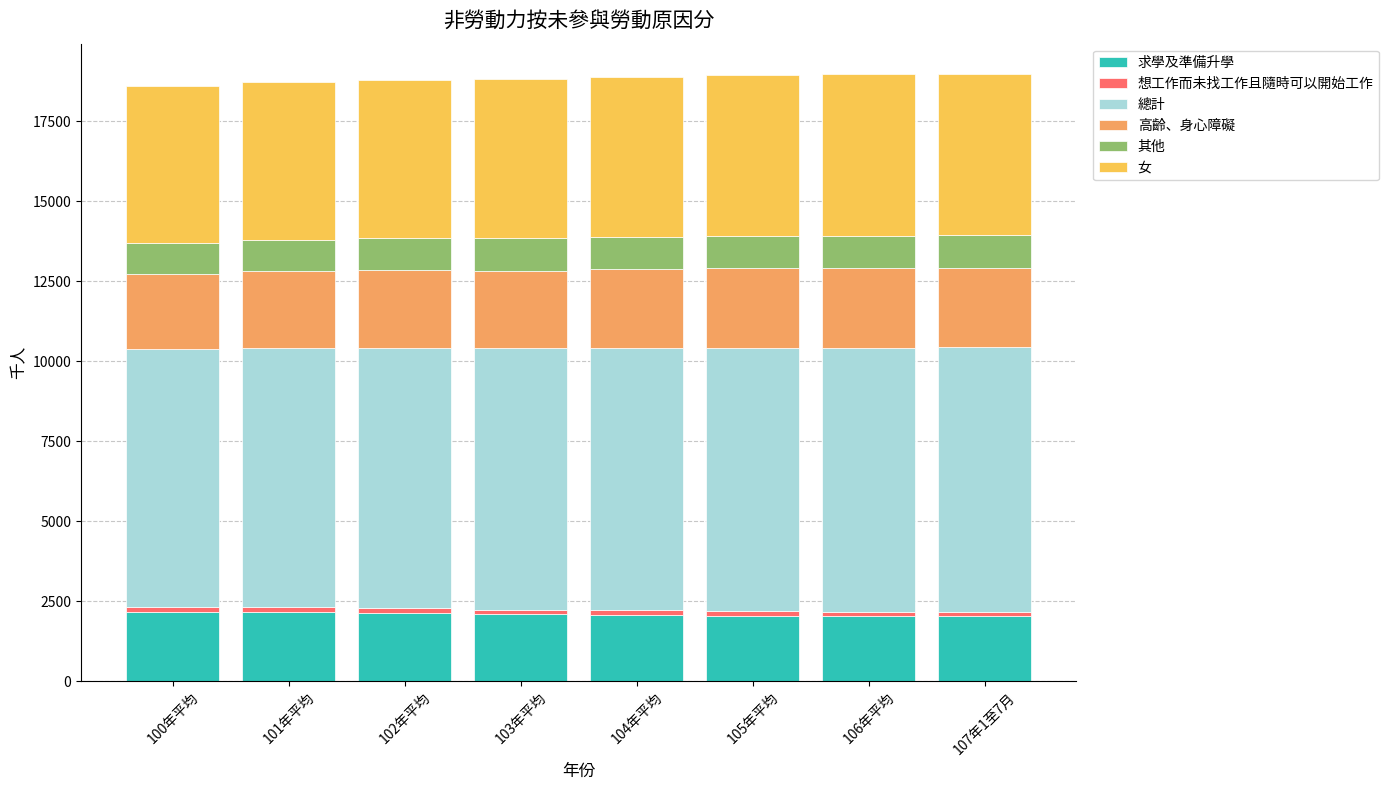

What is the highest value of the 求學及準備升學 series?

2168